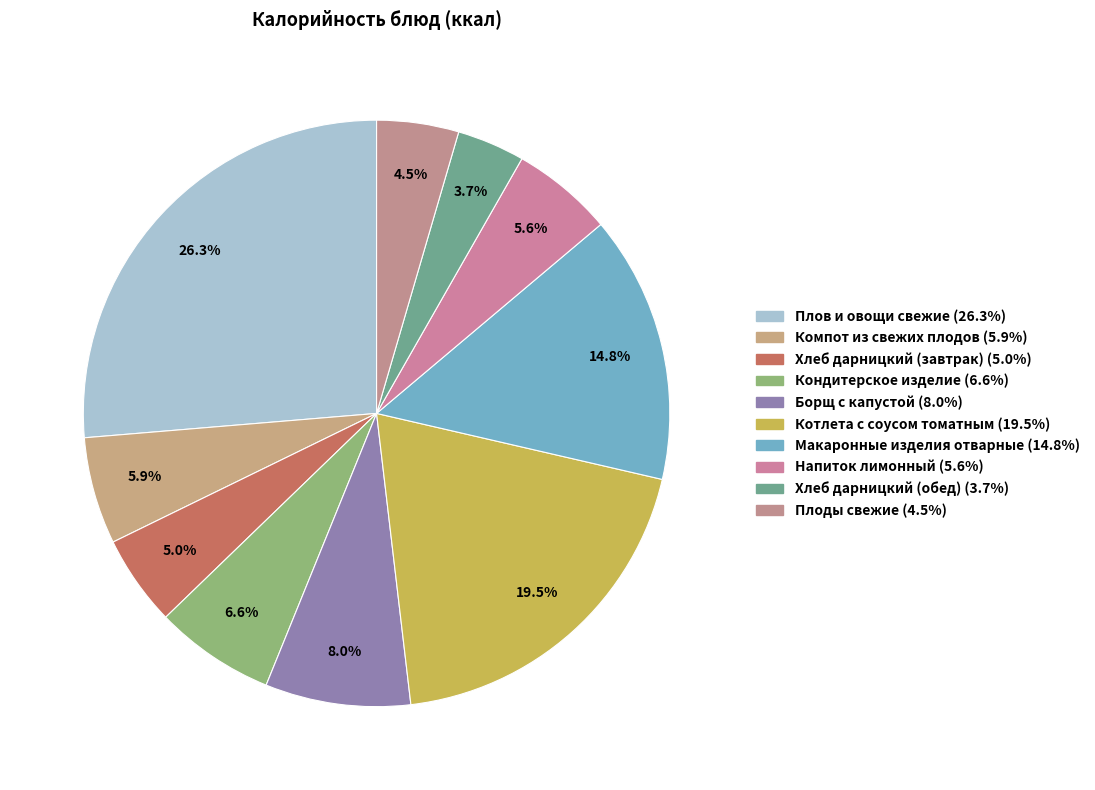

What is the smallest slice in the pie chart?

Хлеб дарницкий (обед)